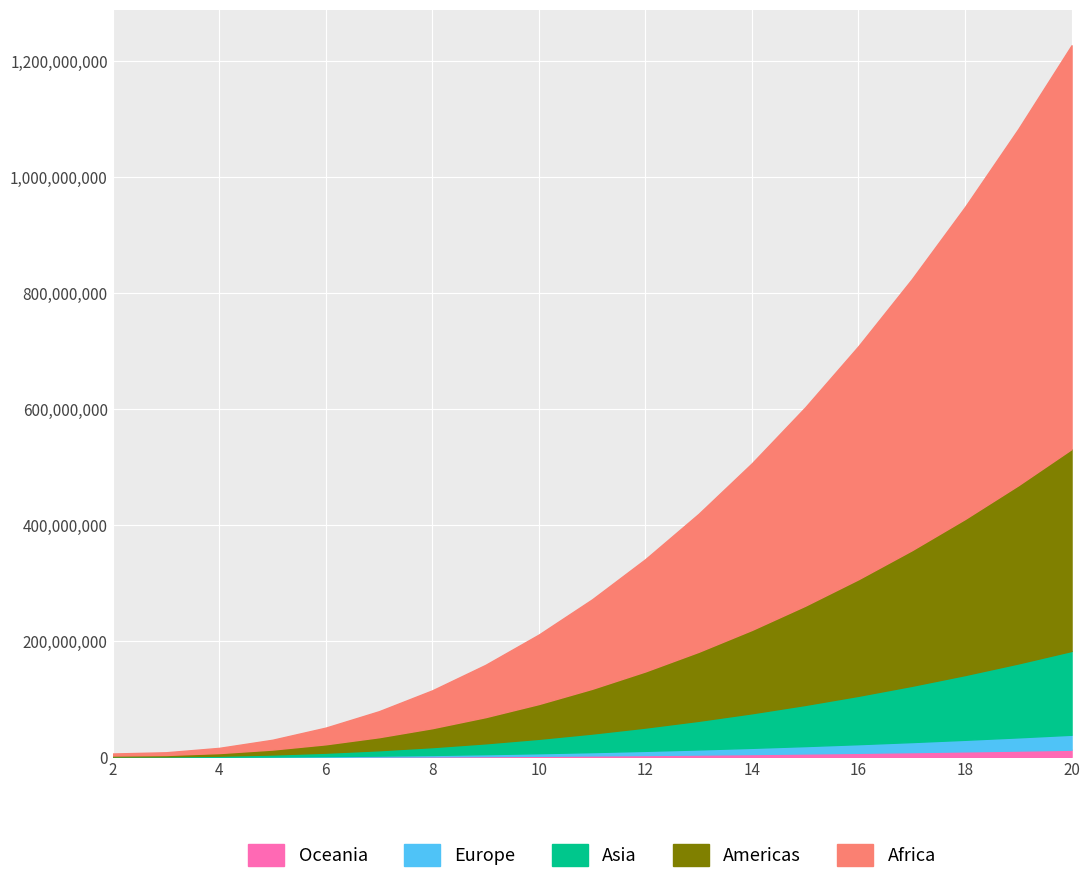

How many lines are shown in the chart?

5